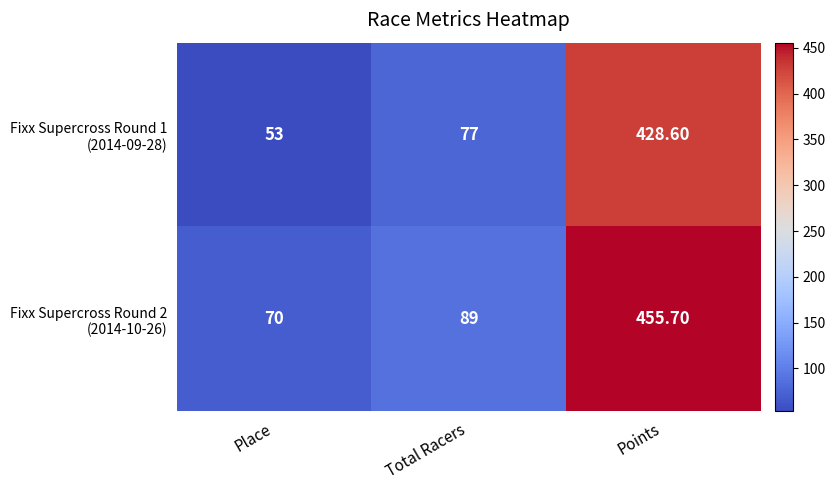

What is the difference between the highest and lowest values at Points?

27.1